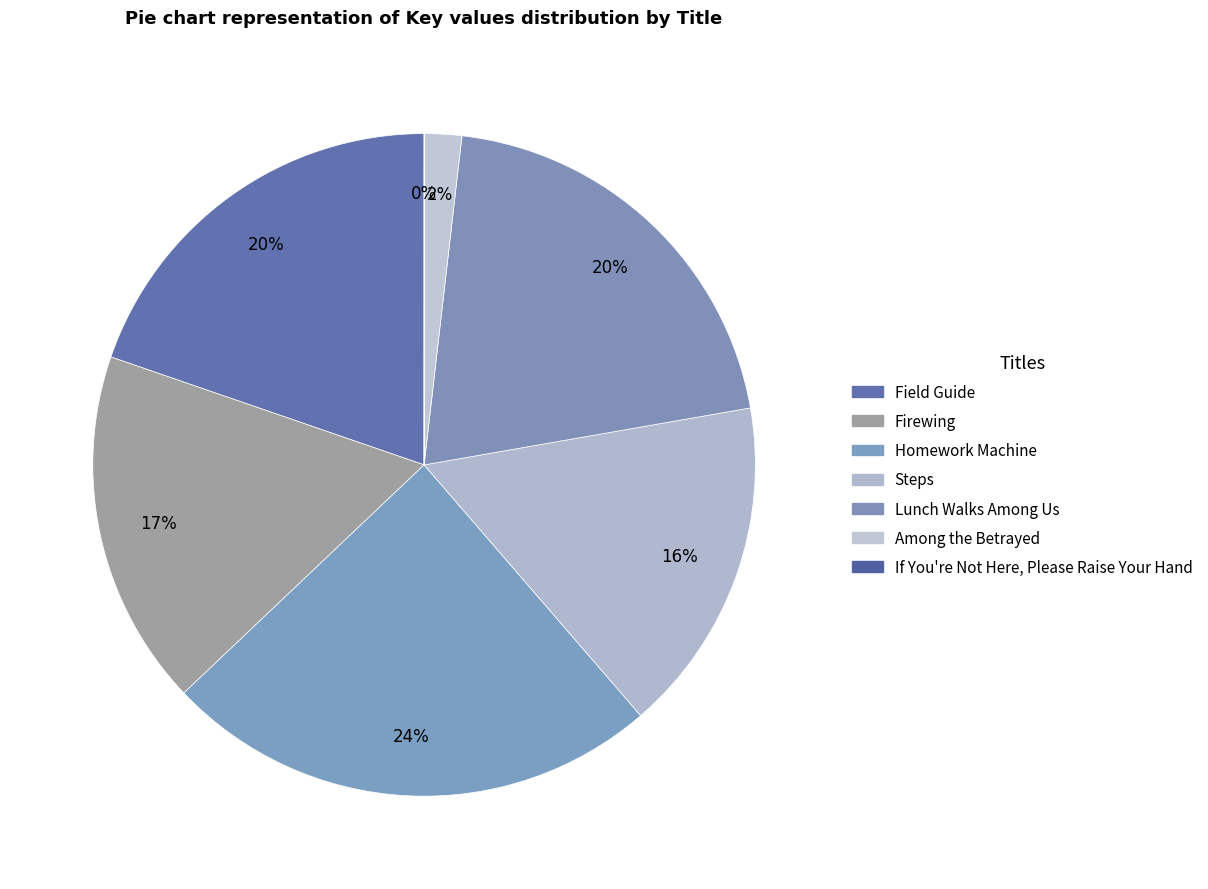

How many slices are in this pie chart?

7